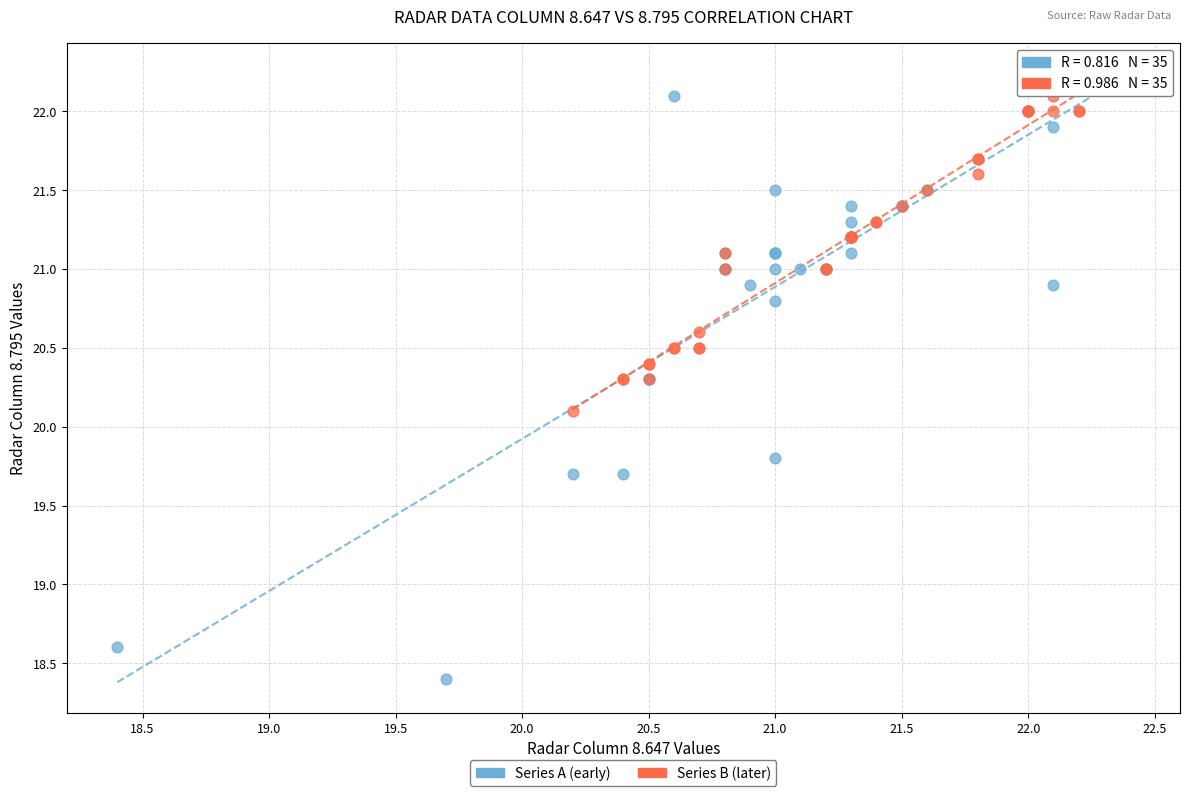

Which series contains the lowest Y value?

Series A (early)